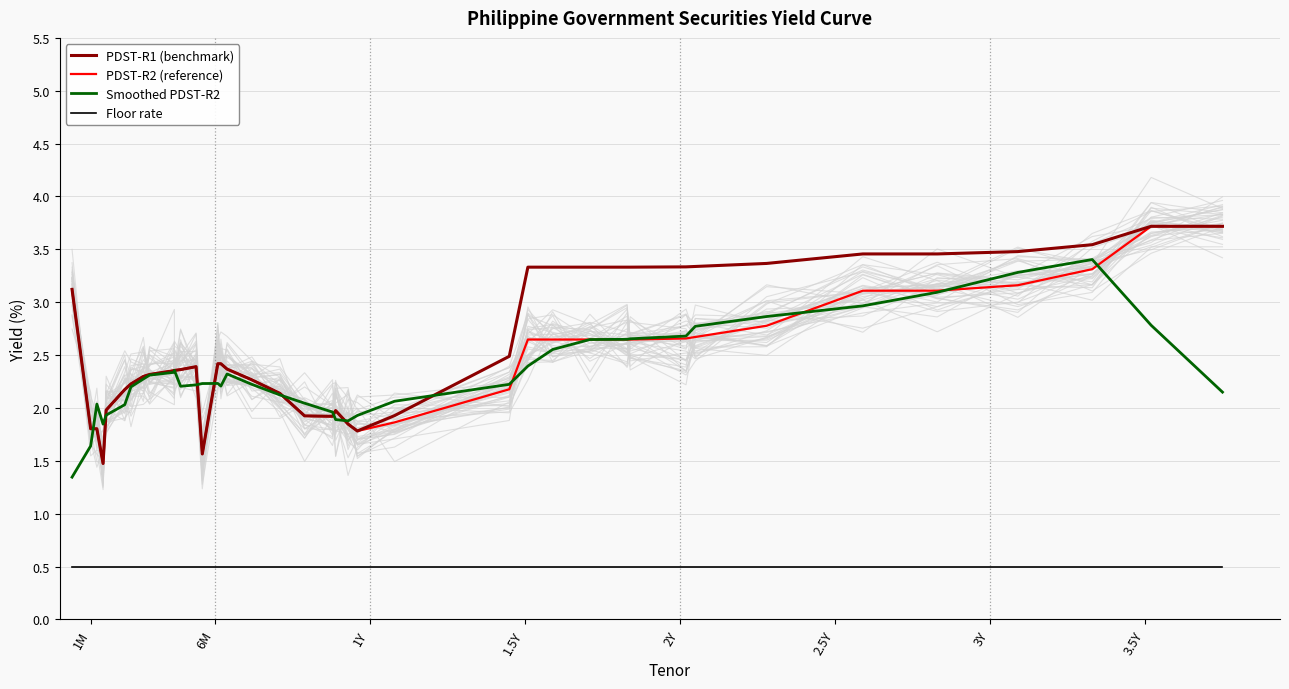

What is the value of the PDST-R1 (benchmark) point at the 1st from the left?

3.1